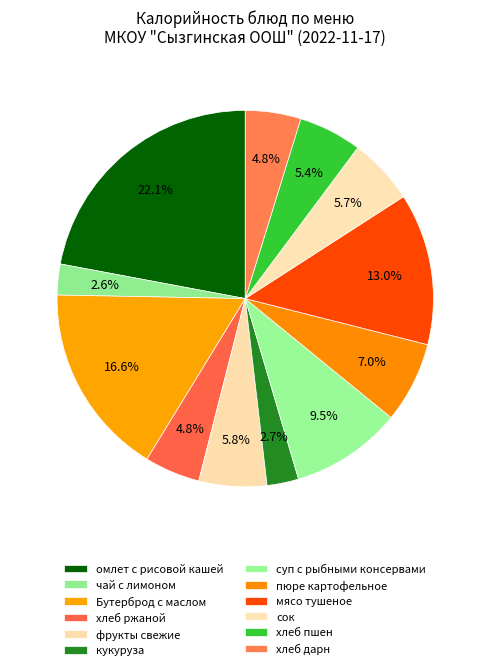

How many segments does this pie chart have?

12